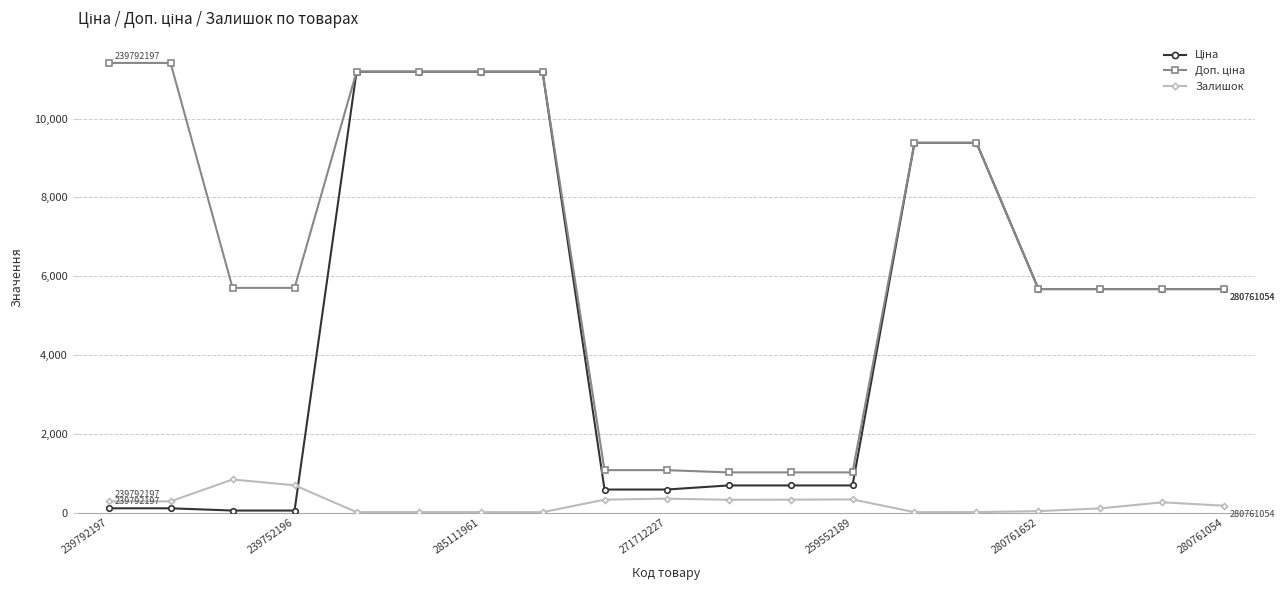

What is the maximum value shown in the chart?

11410.0